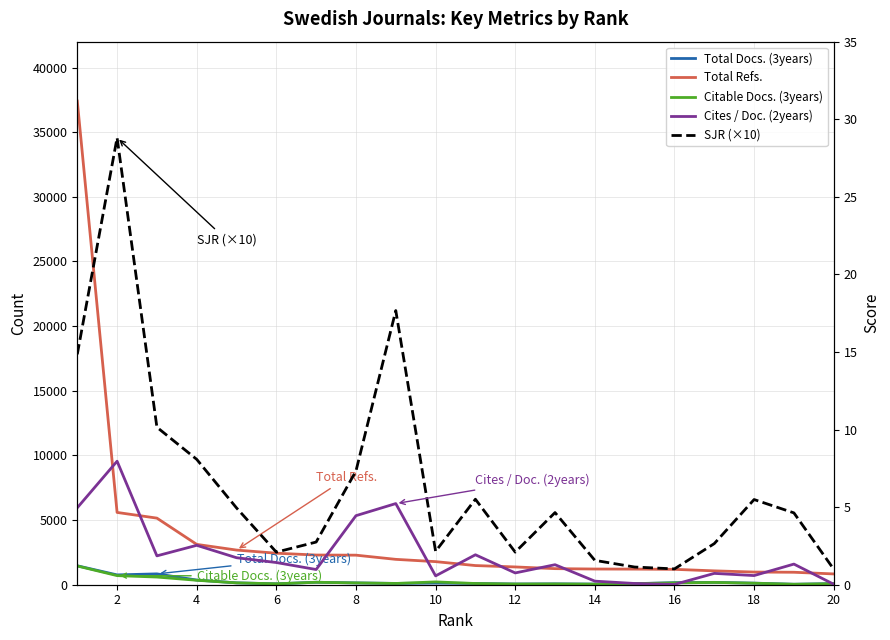

True or false: Cites / Doc. (2years) and SJR (×10) cross at least once.

False